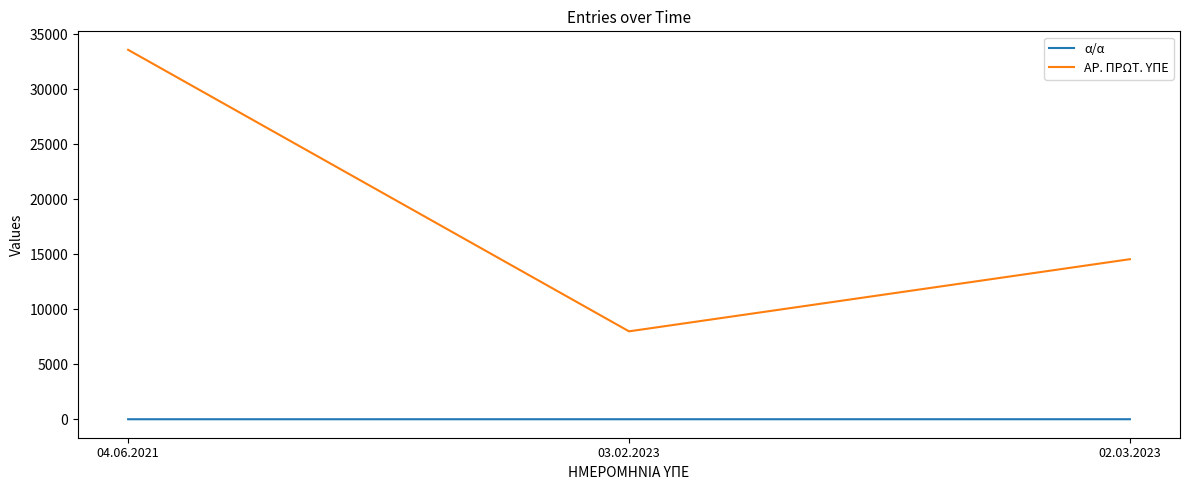

What is the highest value of the α/α series?

3